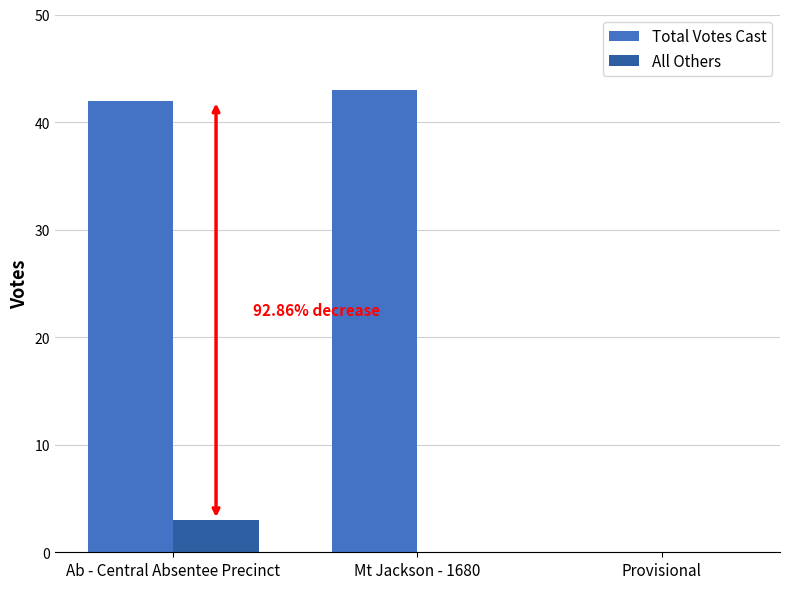

Between Mt Jackson - 1680 and Provisional, which series saw the biggest shift?

Total Votes Cast